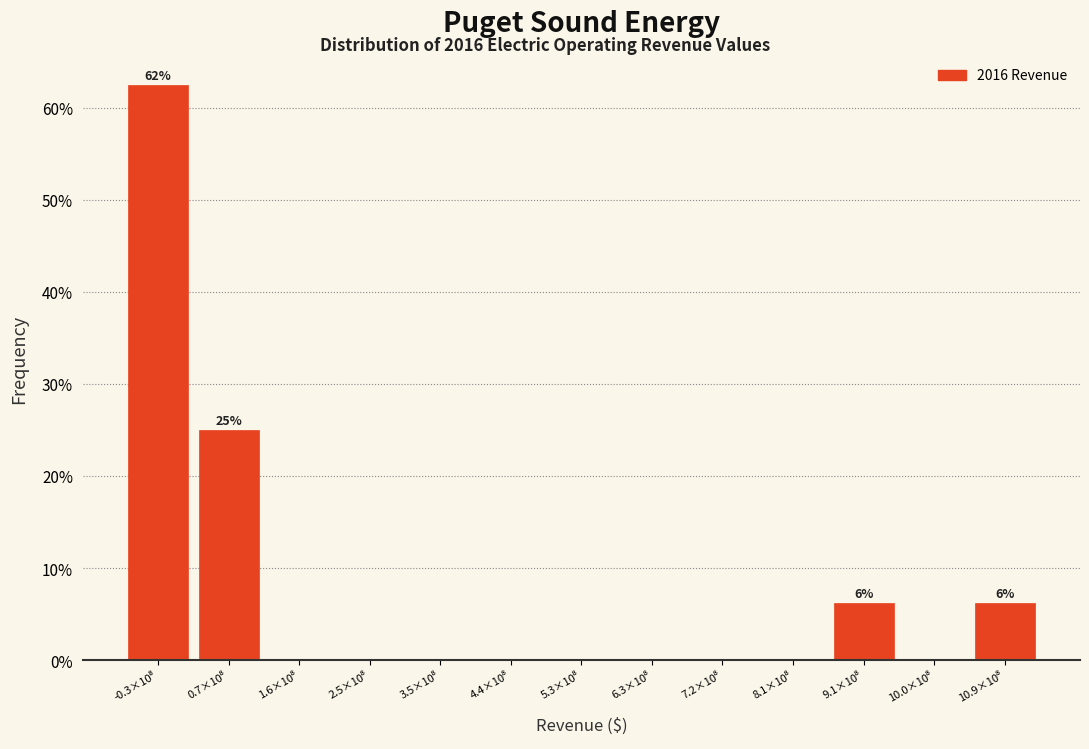

What is the maximum value shown in the chart?

62.5